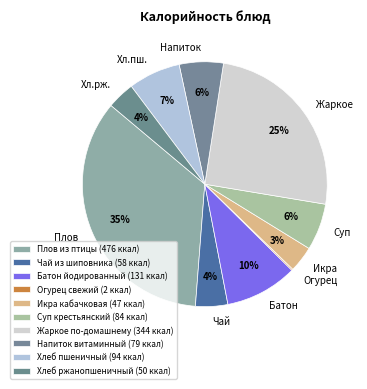

True or false: Напиток витаминный accounts for 6% of the total.

True